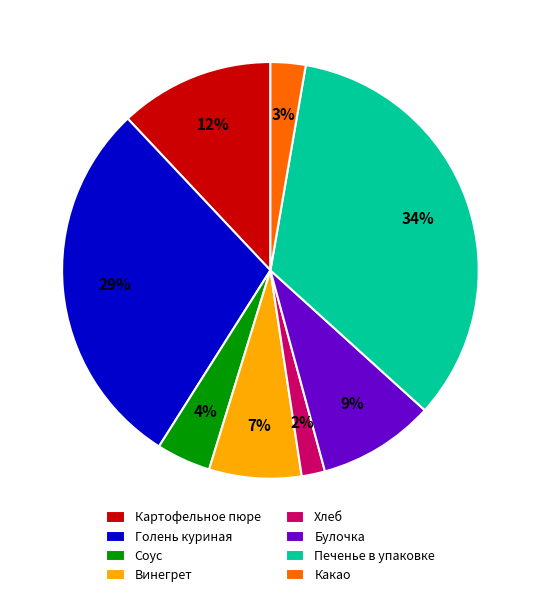

To the nearest percent, what is the difference between the Винегрет and Голень куриная slice percentages?

22%